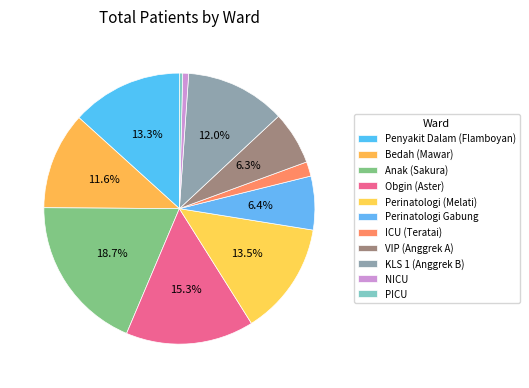

Is there a majority slice in this chart?

No